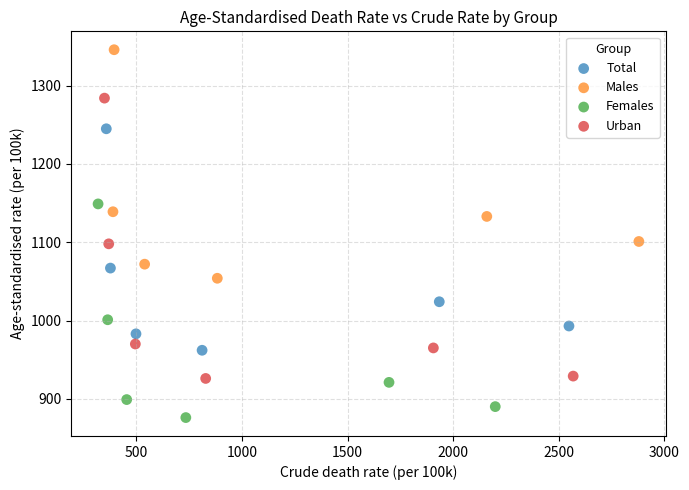

Which series contains the lowest Y value?

Females